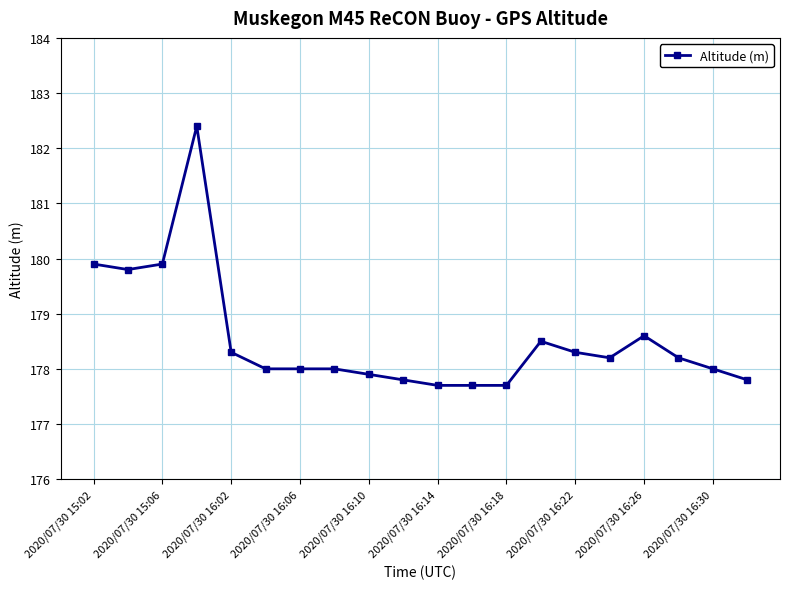

What is the difference between the maximum and minimum values?

4.7